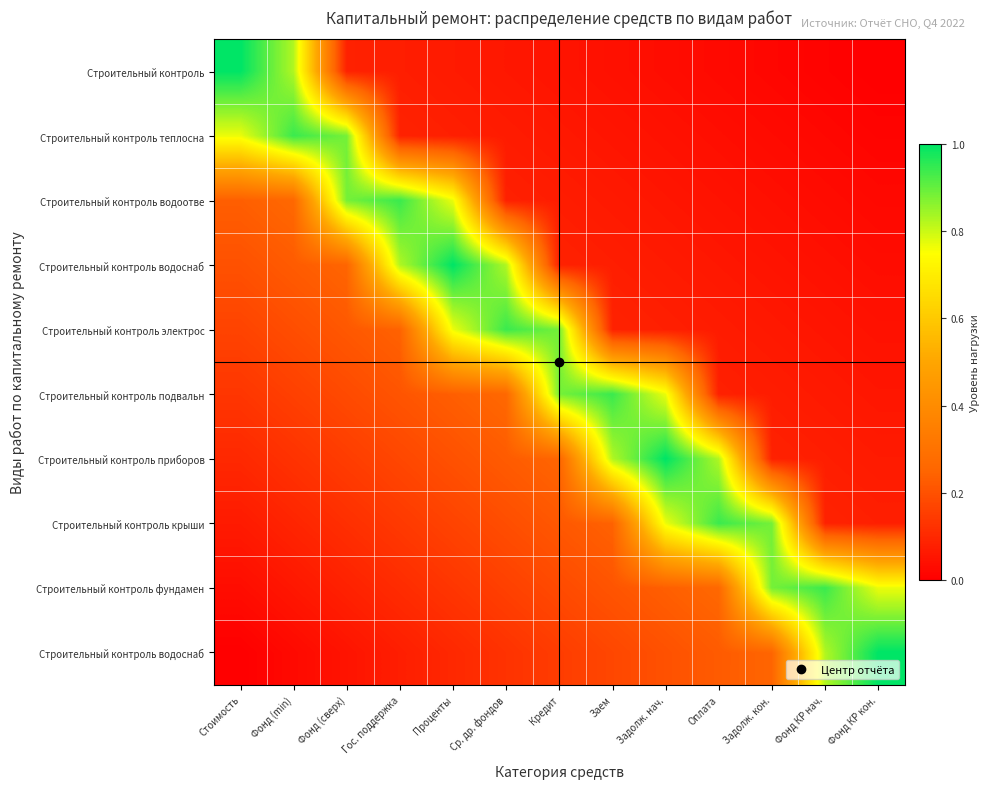

What is the total value across all series at Заем?

2.7